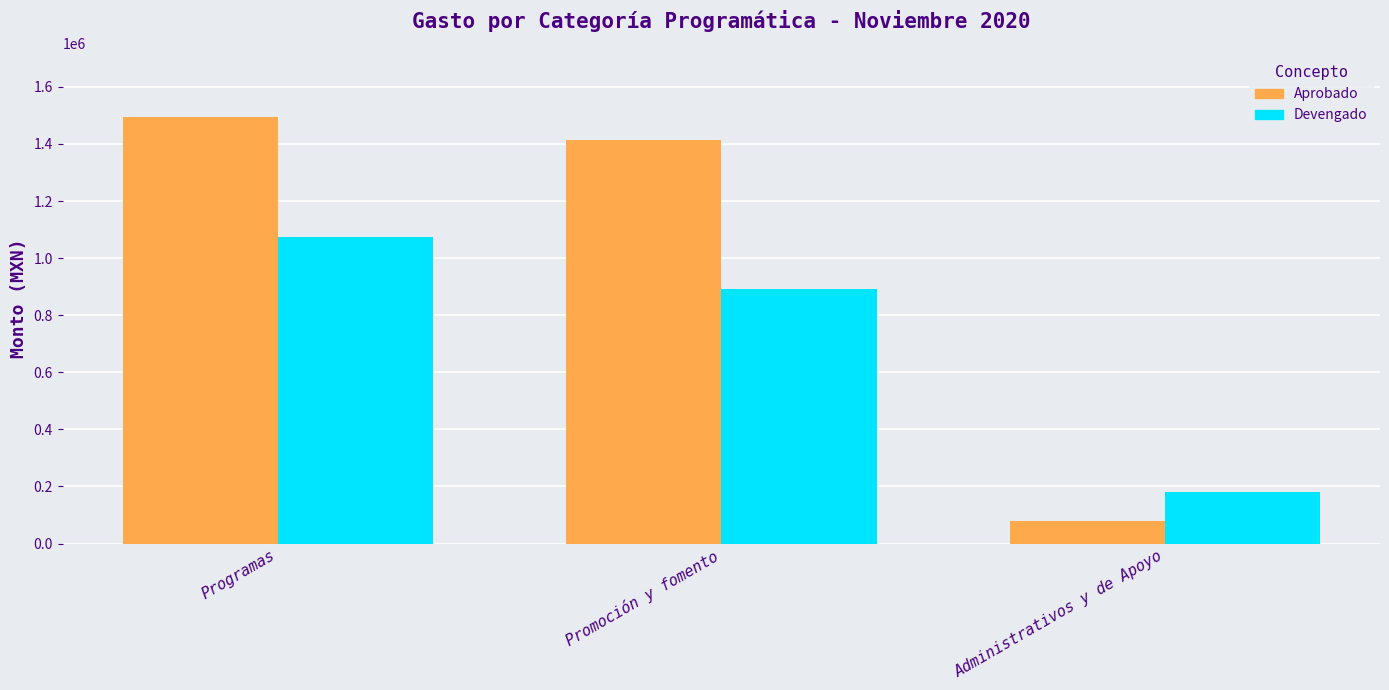

How many distinct data groups are displayed?

2